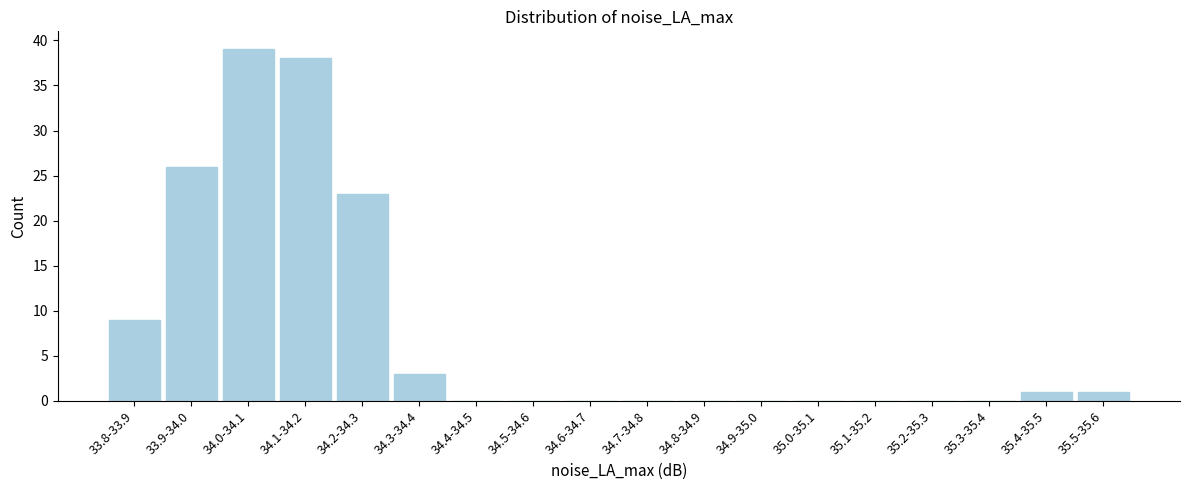

Reading left to right, what are all the values shown in this chart?

33.8-33.9=9	33.9-34.0=26	34.0-34.1=39	34.1-34.2=38	34.2-34.3=23	34.3-34.4=3	34.4-34.5=0	34.5-34.6=0	34.6-34.7=0	34.7-34.8=0	34.8-34.9=0	34.9-35.0=0	35.0-35.1=0	35.1-35.2=0	35.2-35.3=0	35.3-35.4=0	35.4-35.5=1	35.5-35.6=1